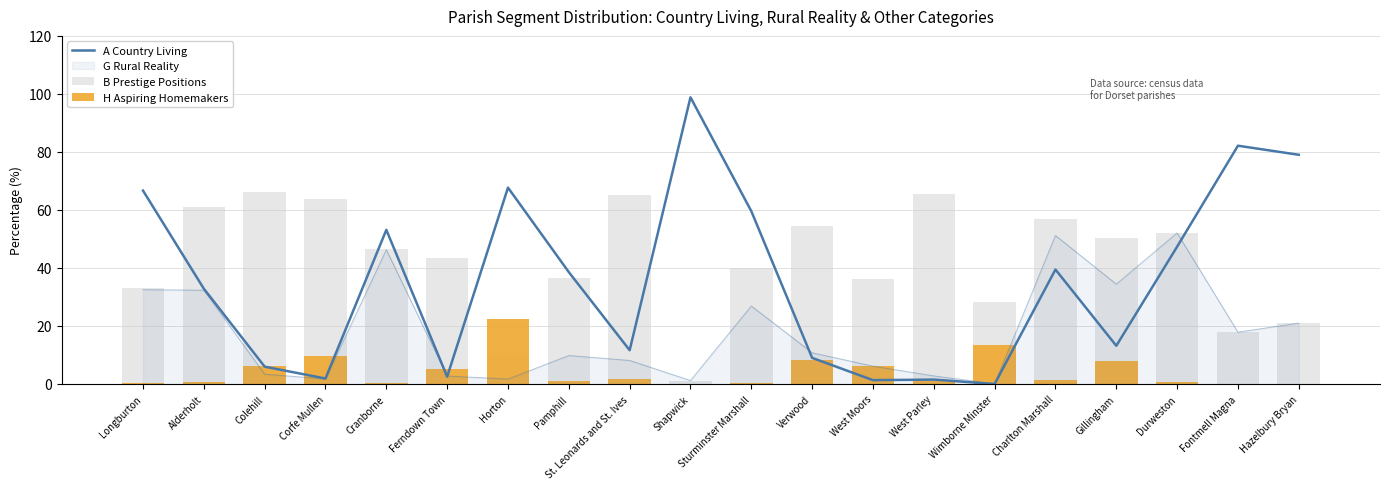

Is the value of B Prestige Positions at Cranborne greater than the value of H Aspiring Homemakers at Verwood?

Yes